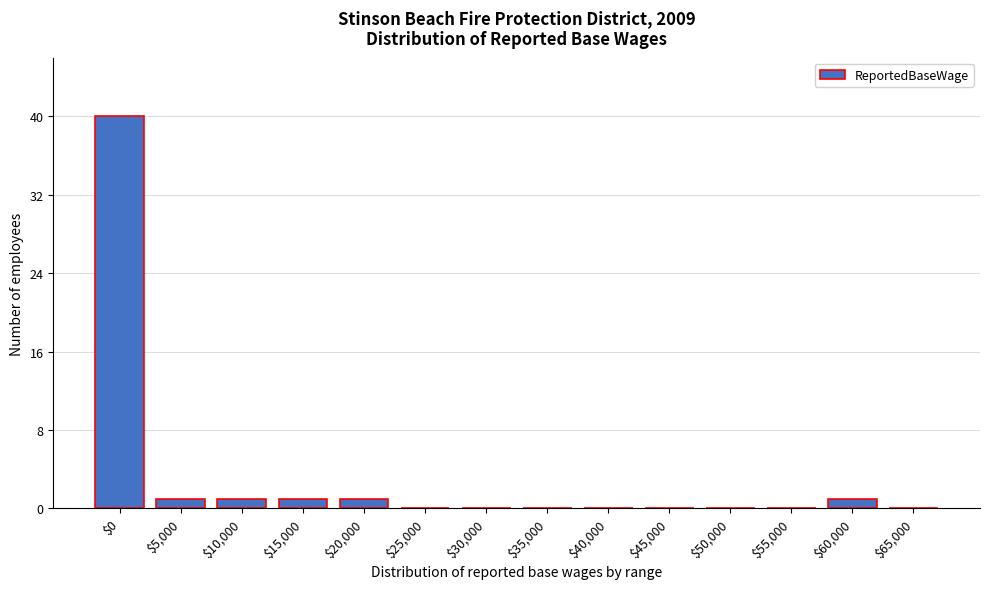

What is the sum of all values?

45